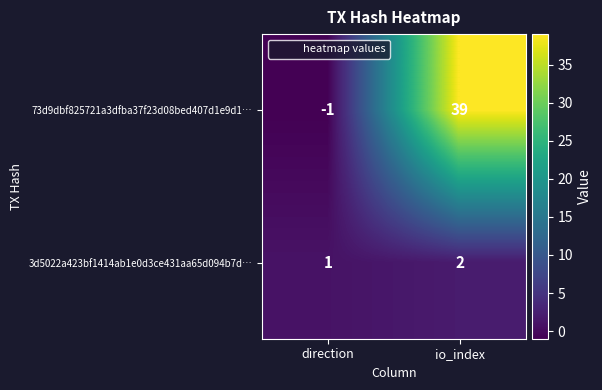

What is the sum of the 3d5022a423bf1414ab1e0d3ce431aa65d094b7d… values at direction and io_index?

3